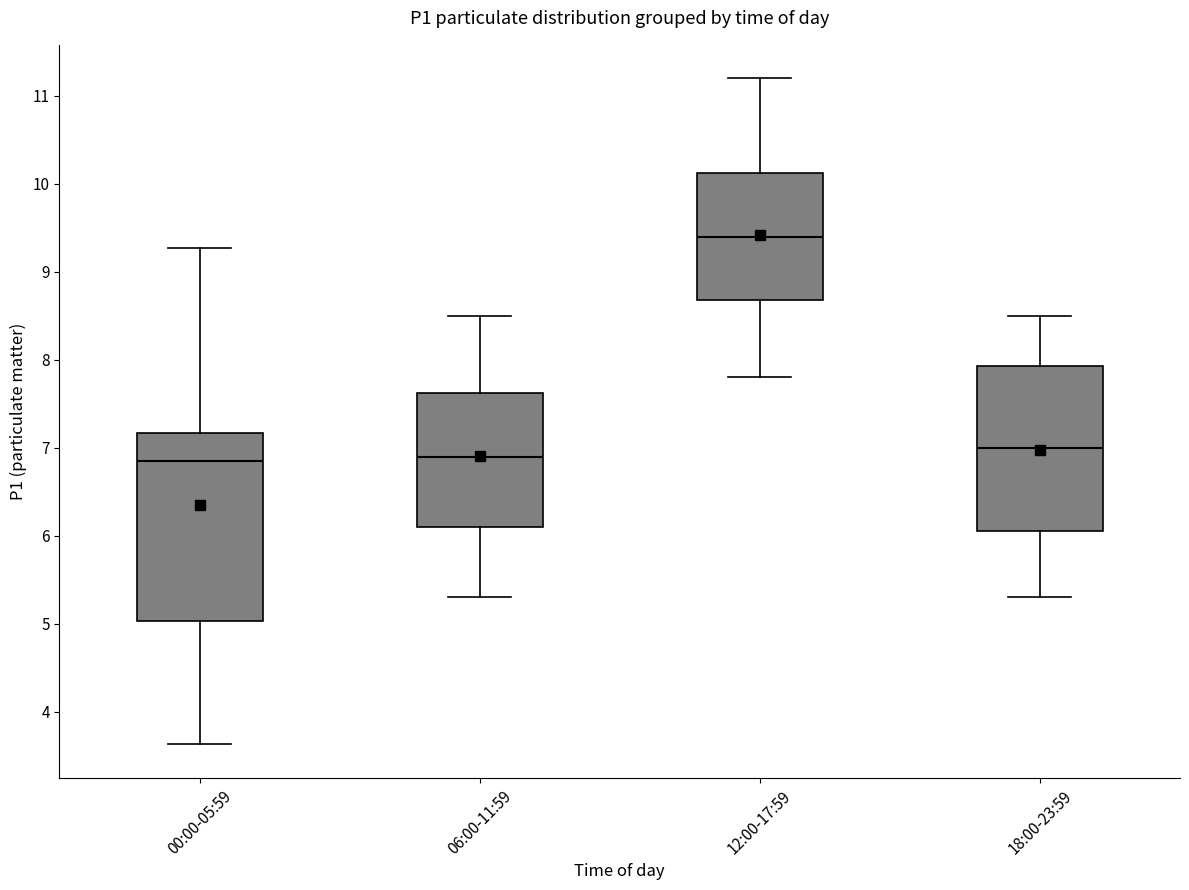

Where does the median line of the box for 18:00-23:59 sit on the y-axis? The values are not printed on the chart, so give them approximately, as read against the axis.

7.0